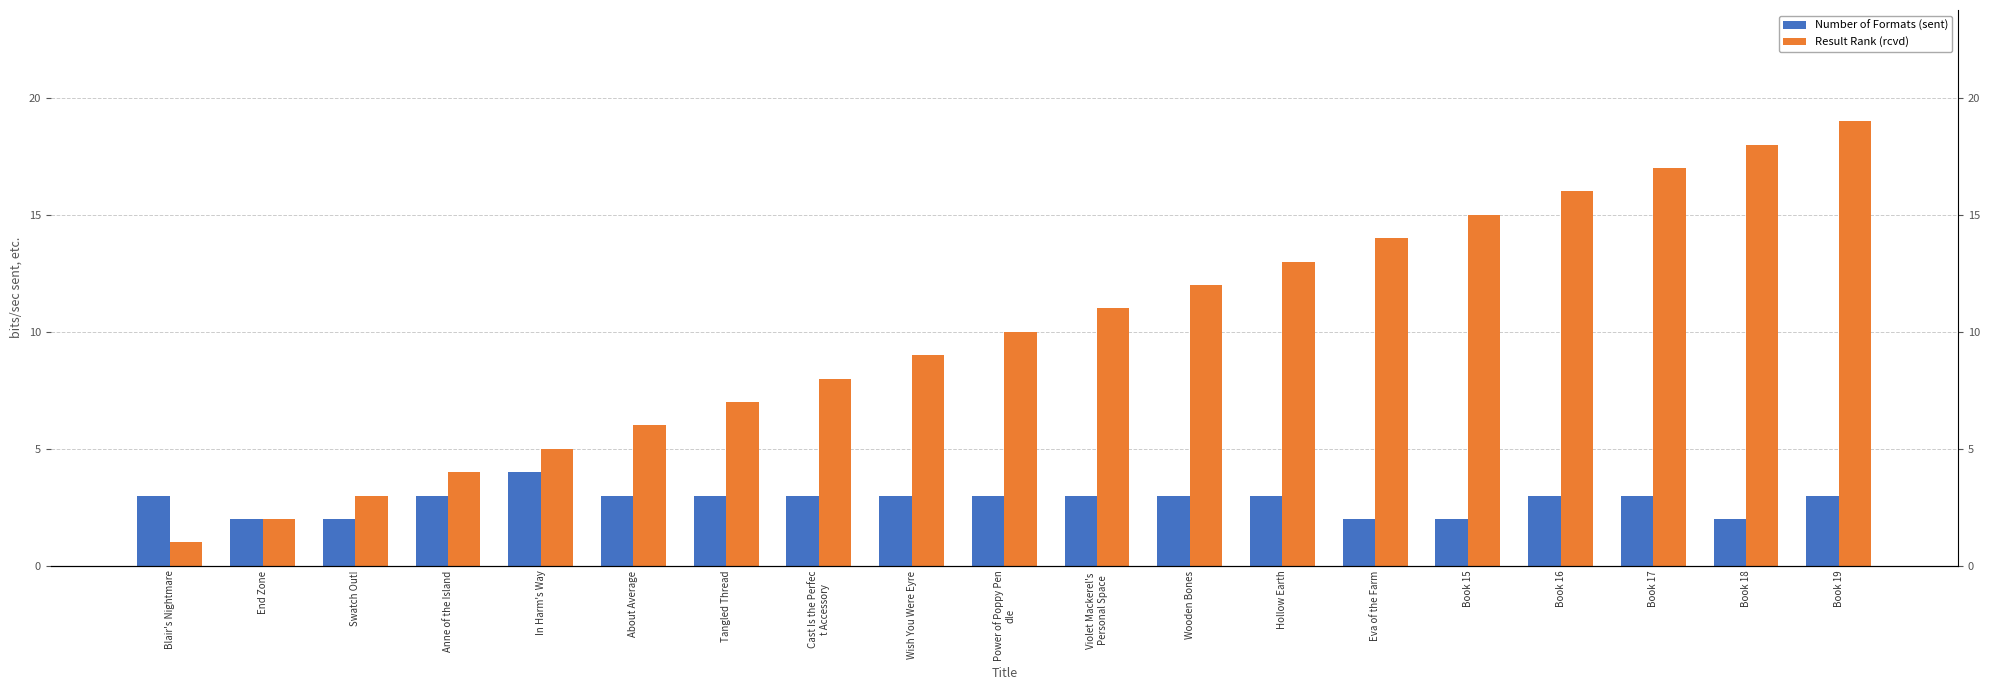

True or false: Number of Formats (sent) has a value of 3 at Power of Poppy Pen
dle.

True